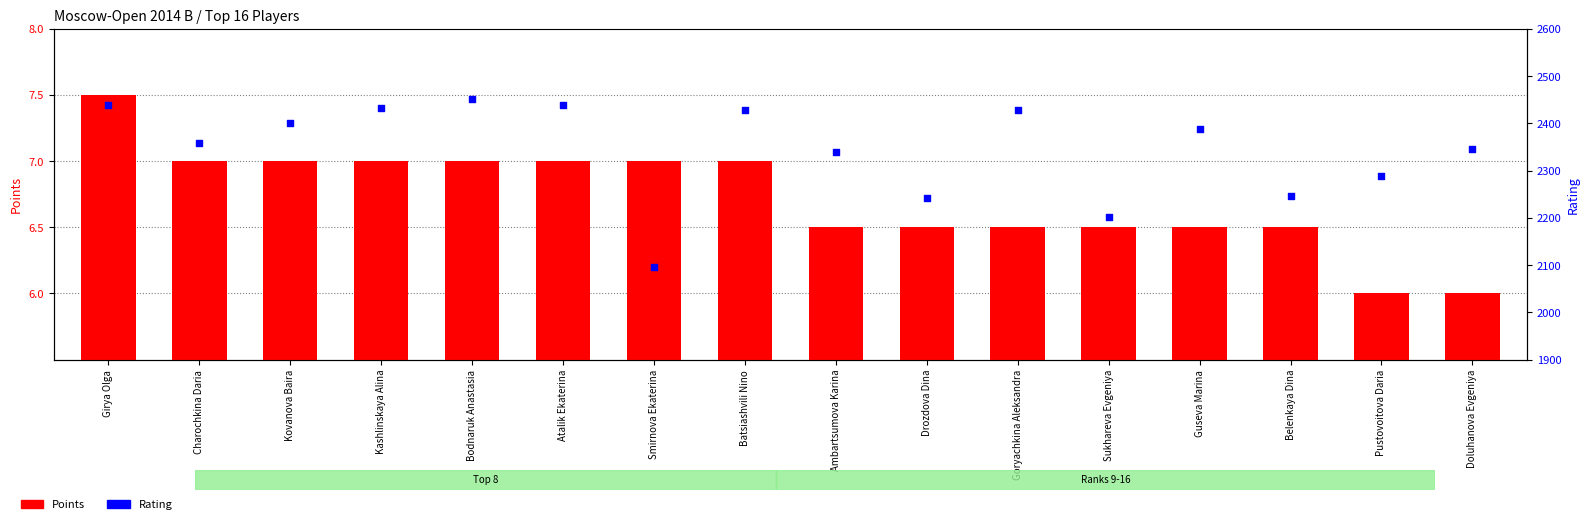

At how many categories does at least one series exceed 1362?

16